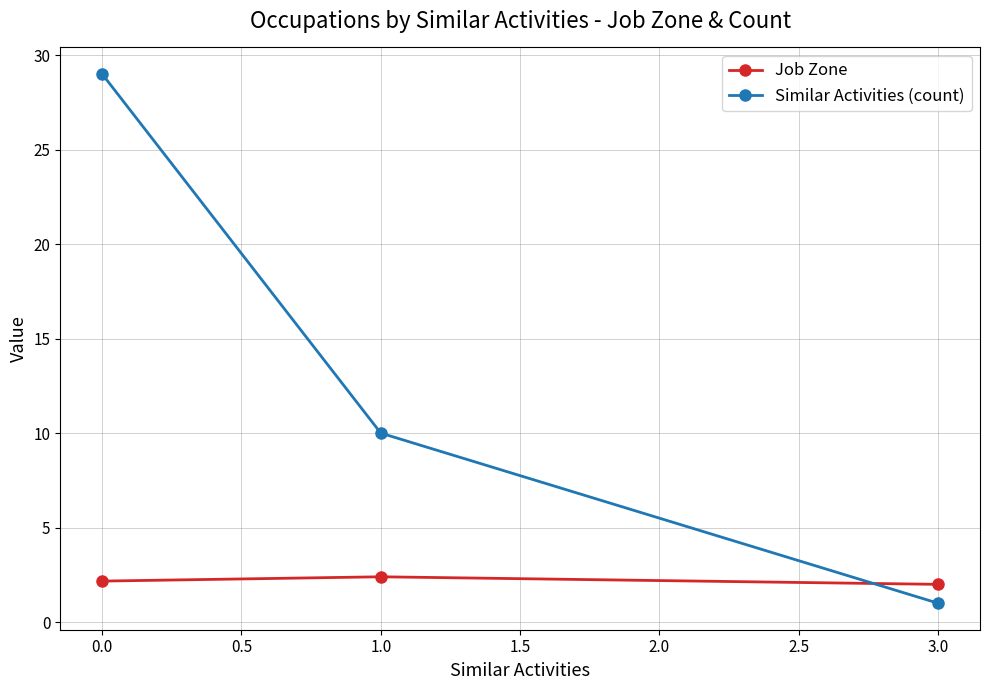

What is the average value of the Similar Activities (count) series?

13.3